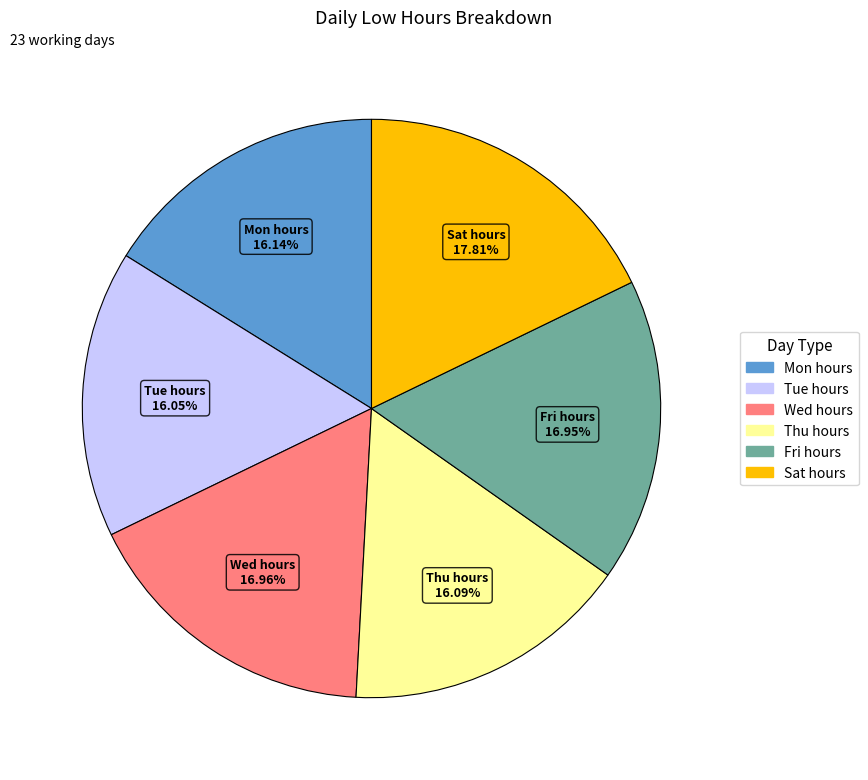

How many segments does this pie chart have?

6